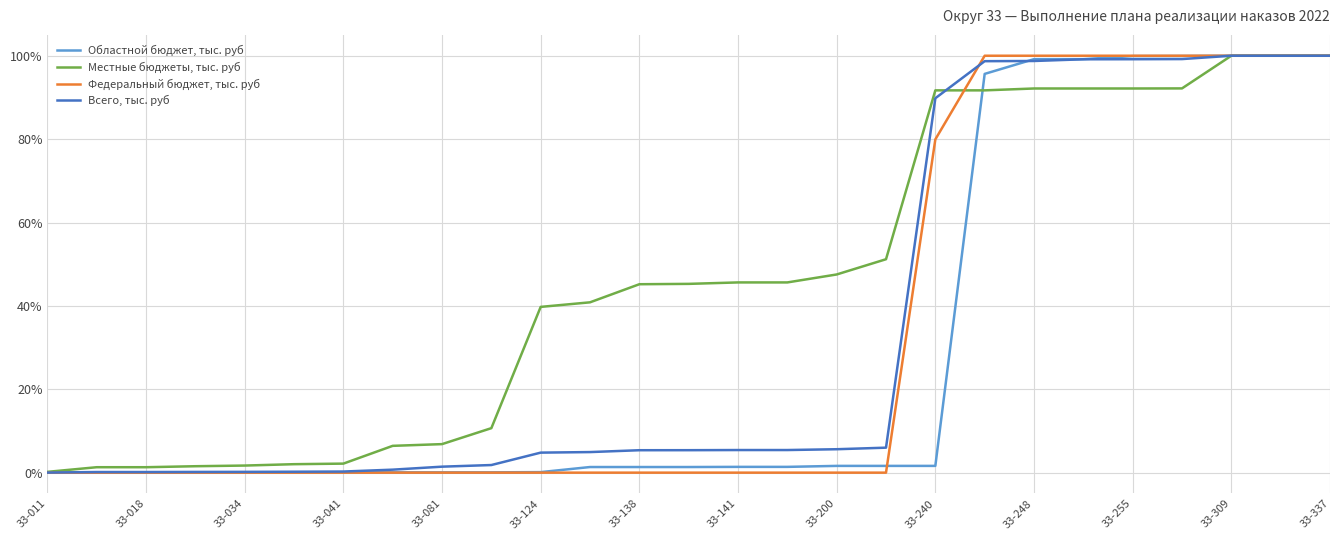

Which series has the largest total across all categories?

Местные бюджеты, тыс. руб